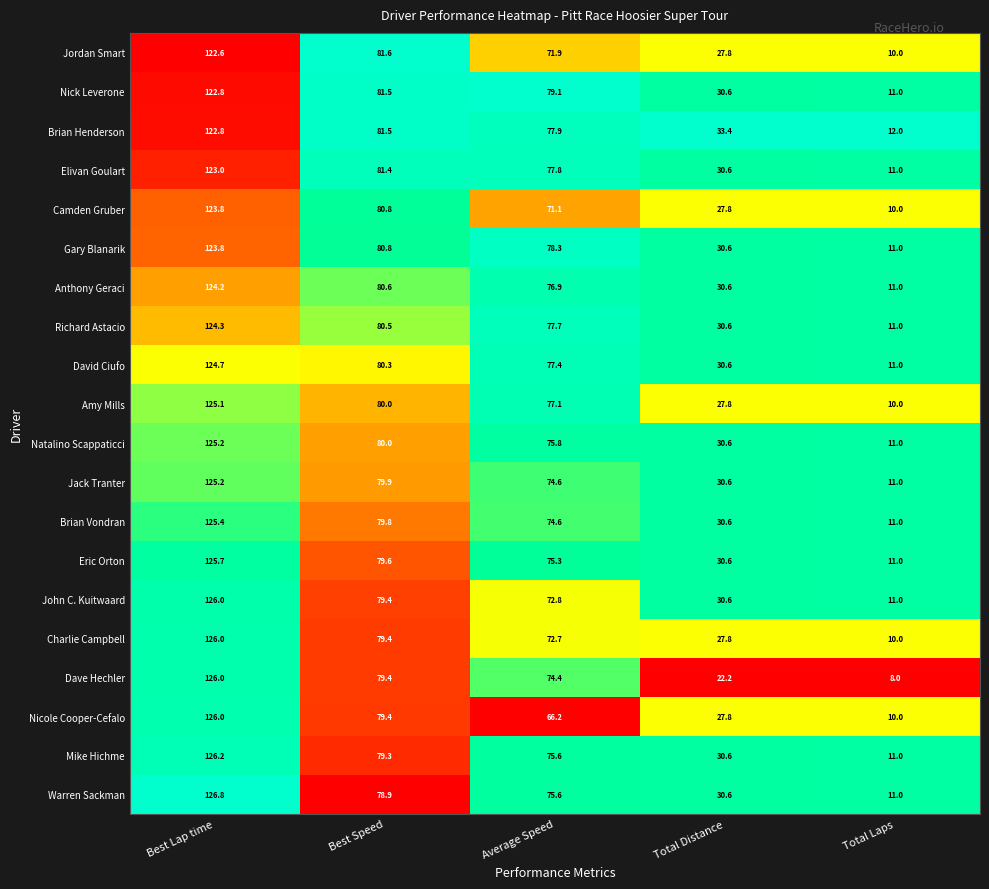

What is the spread (max minus min) of values at Total Distance?

11.2